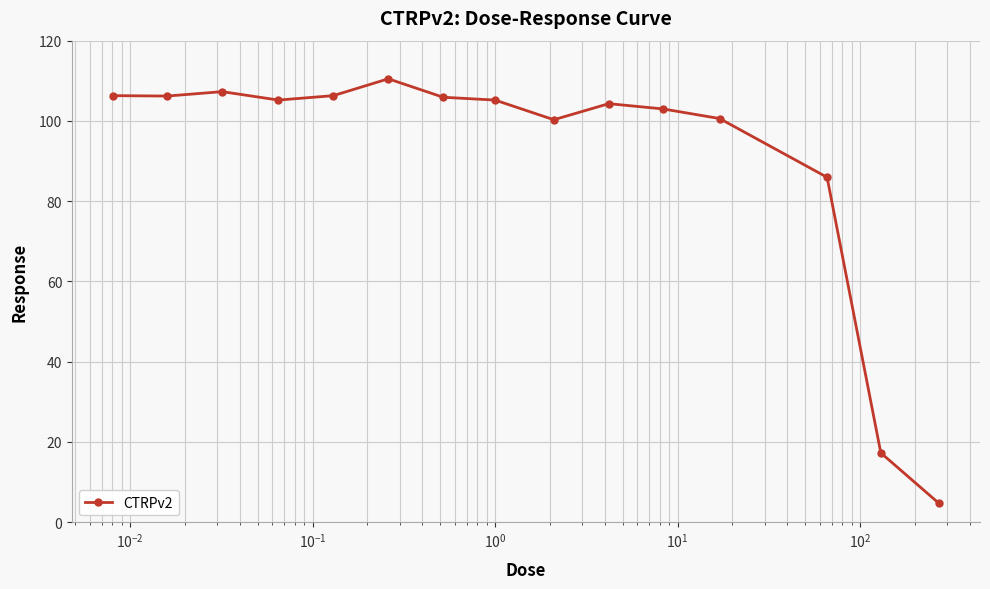

How many data points are above 105?

8